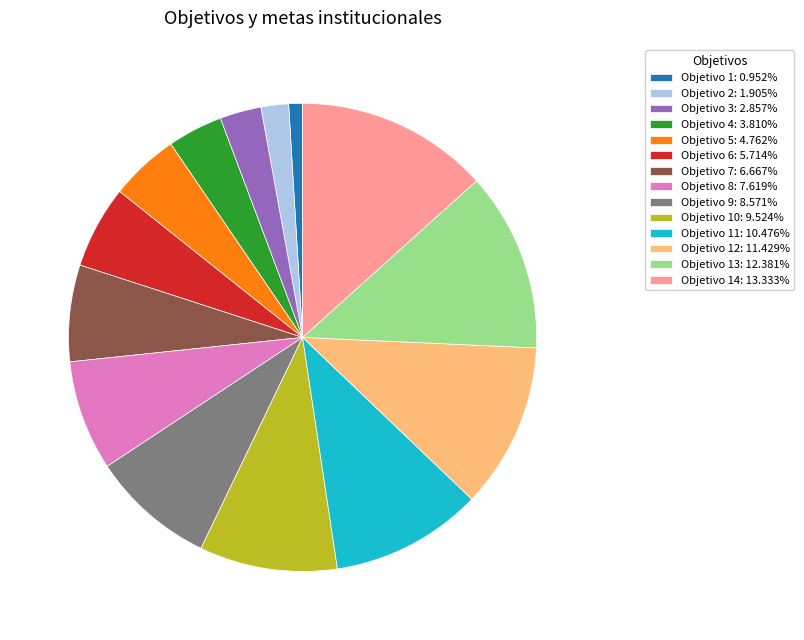

Does any single category account for the majority?

No